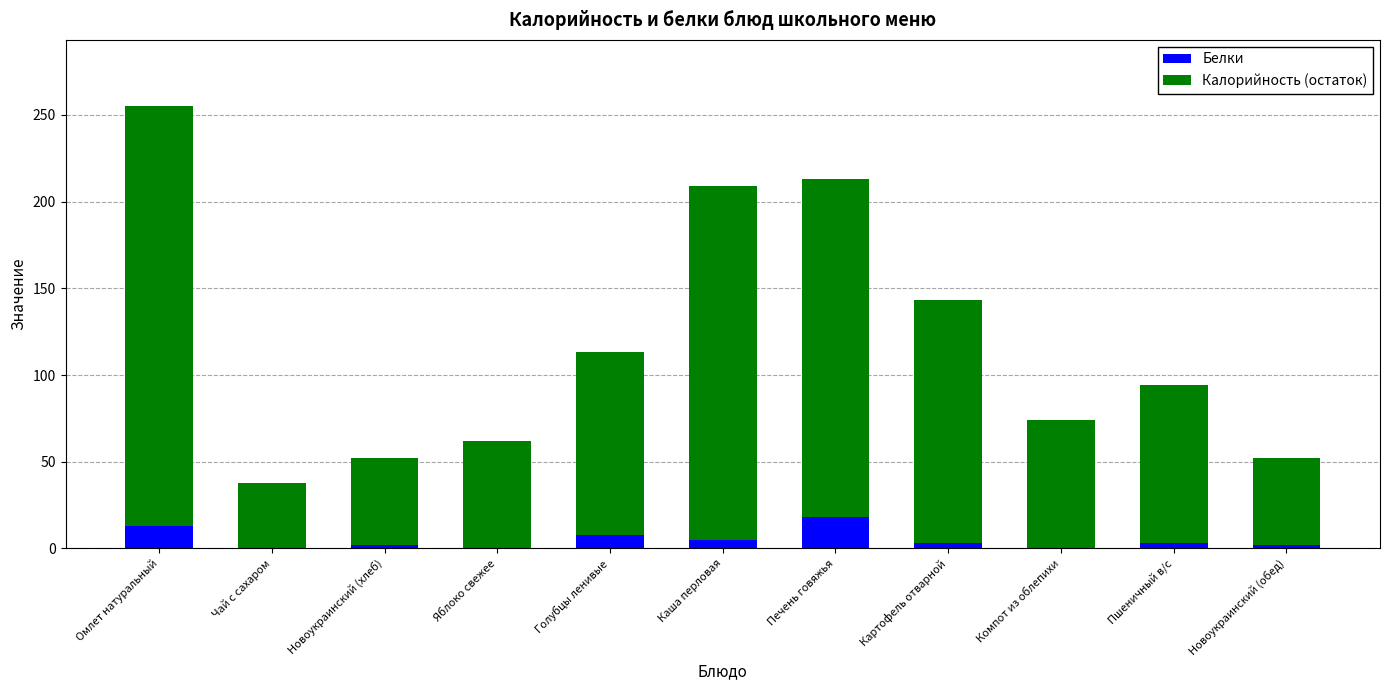

What is the highest value of the Белки series?

18